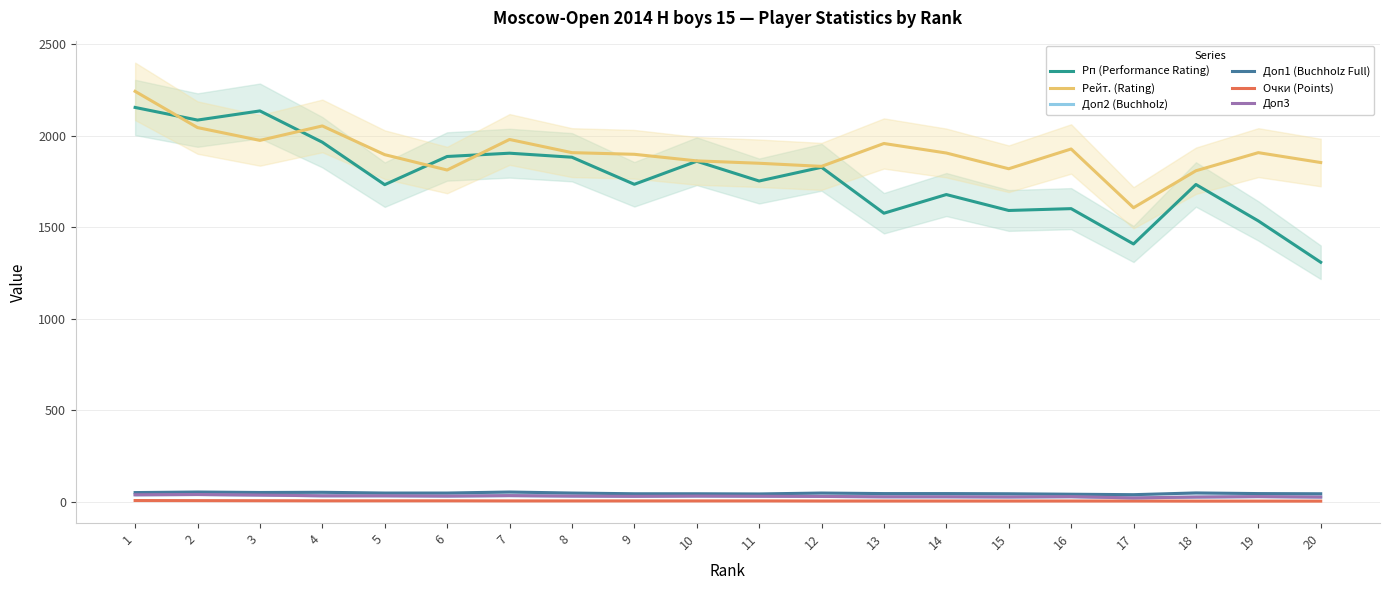

Which series has the largest total across all categories?

Рейт. (Rating)